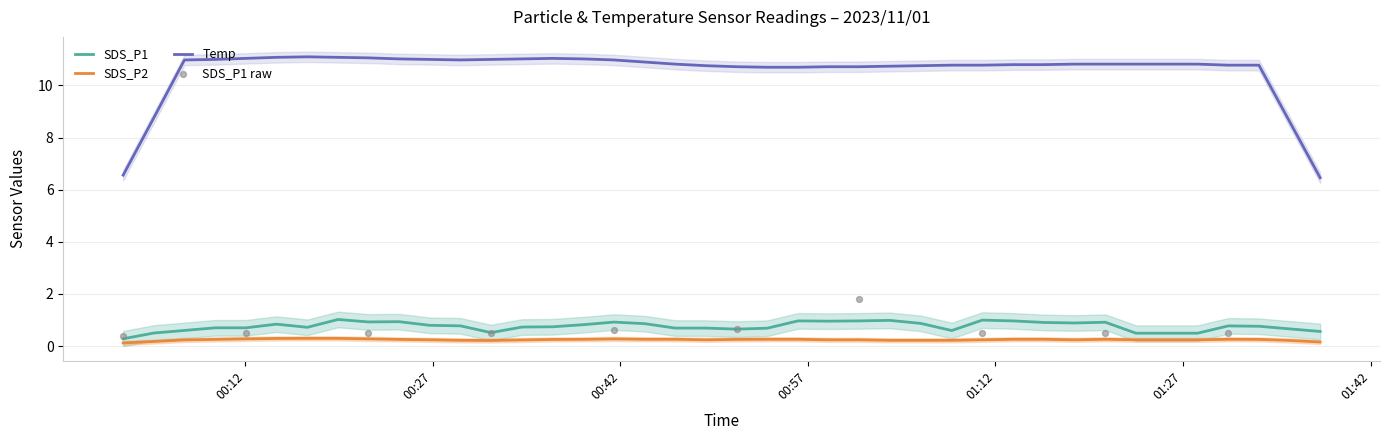

Which series contains the highest Y value?

Temp